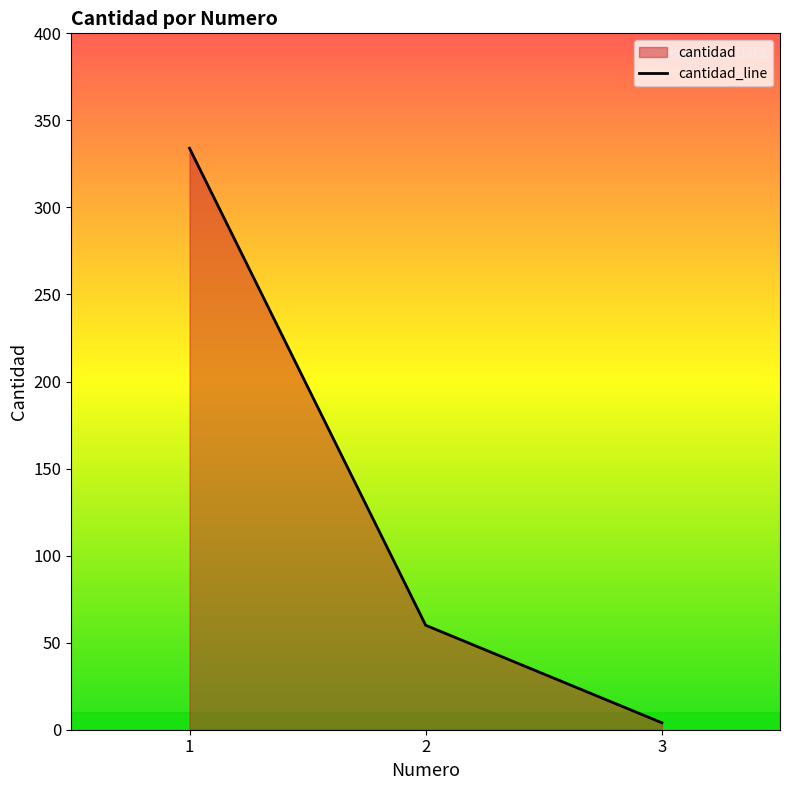

List the labels in order of value, largest first.

1, 2, 3